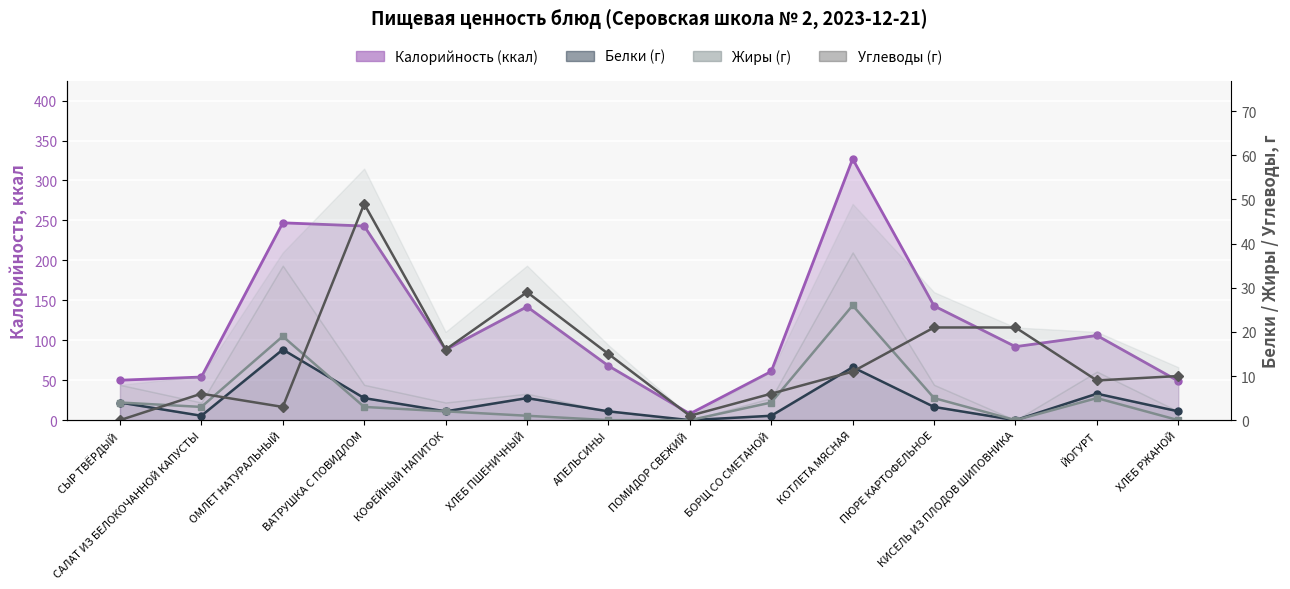

What is the total value across all series at ПЮРЕ КАРТОФЕЛЬНОЕ?

29